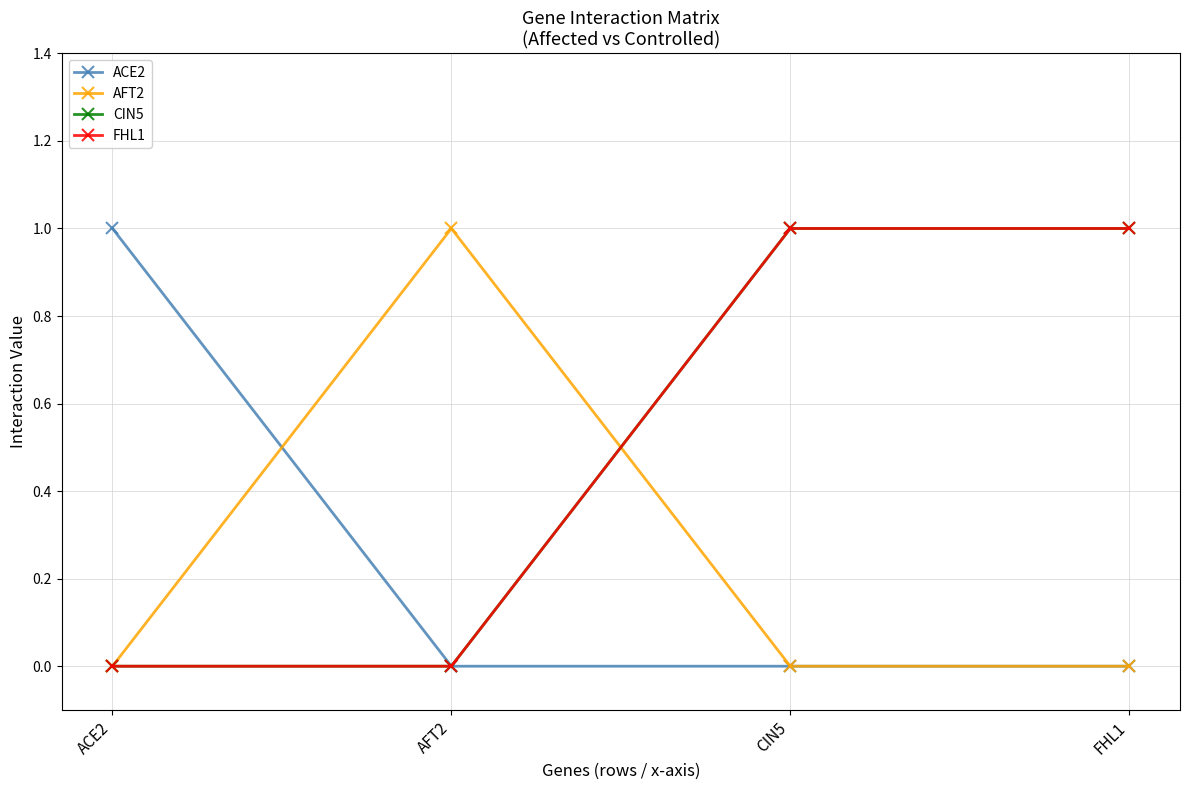

What is the label of the 3rd point from the right?

AFT2